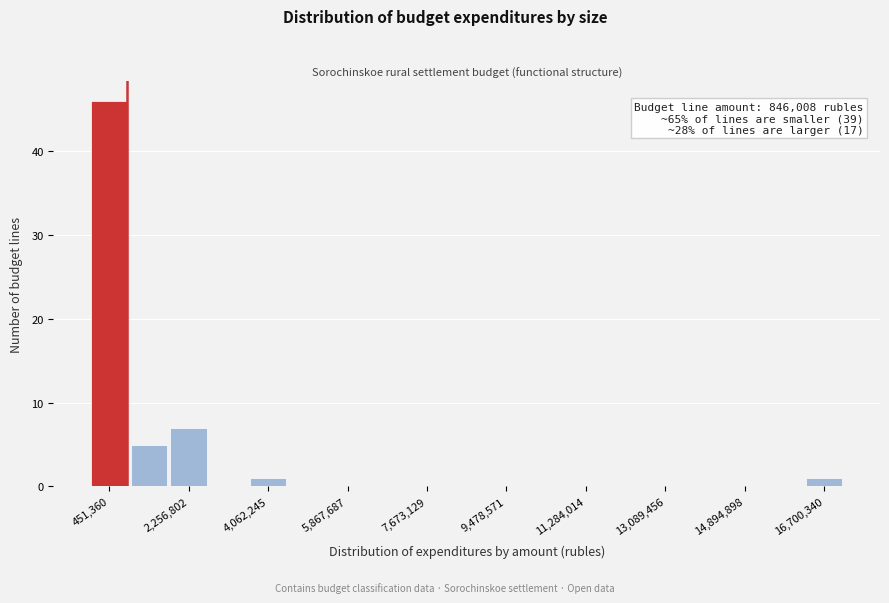

Over which range of the x-axis is the bar tallest?

0 to 1000000